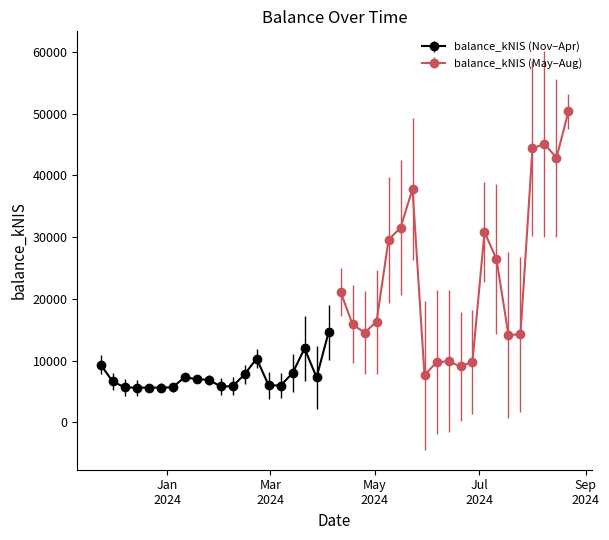

What is the minimum value shown in the chart?

5597.9